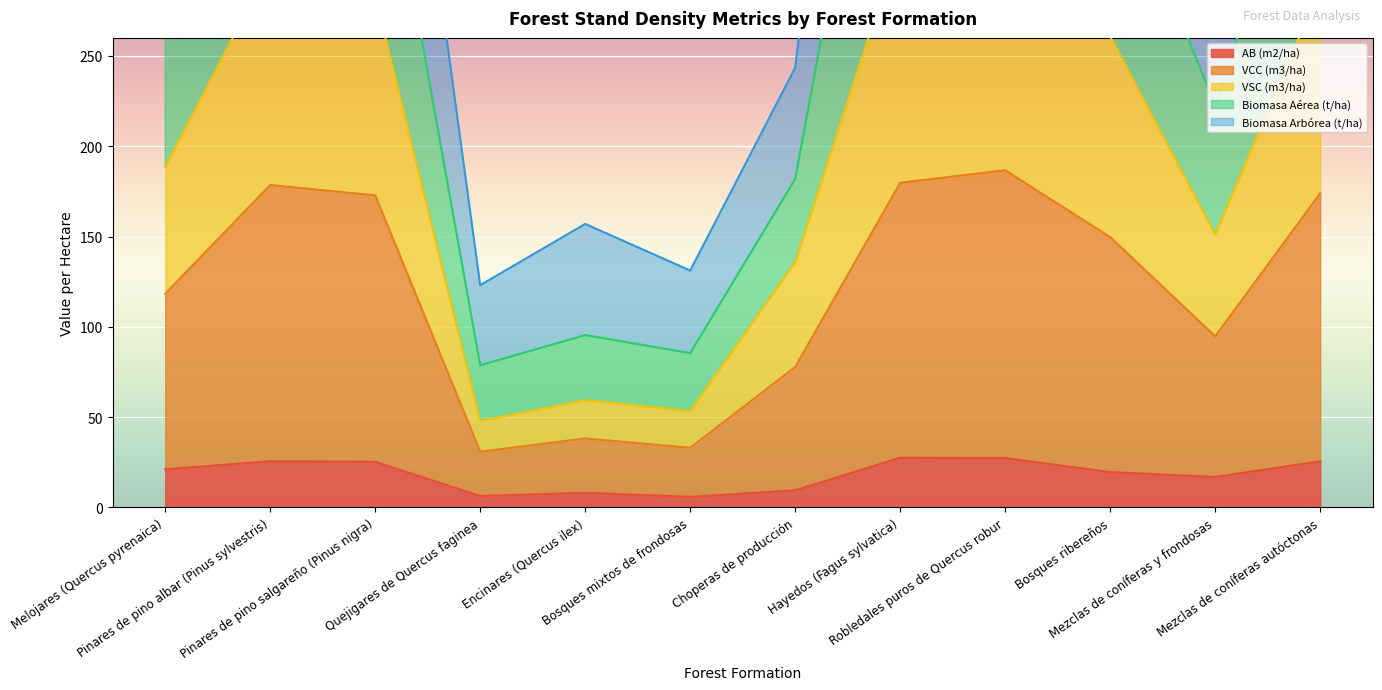

Which series changed the most between Robledales puros de Quercus robur and Mezclas de coníferas y frondosas?

Biomasa Arbórea (t/ha)